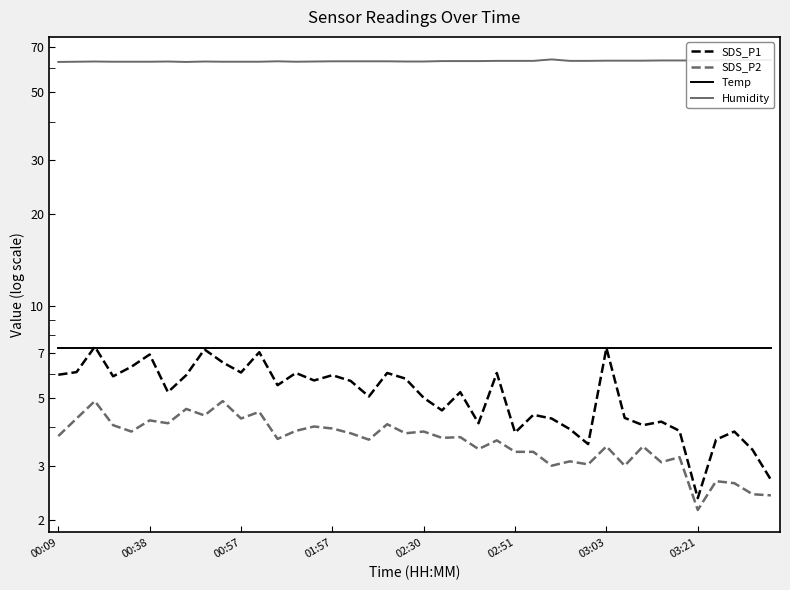

What is the sum of all SDS_P2 values?

145.4